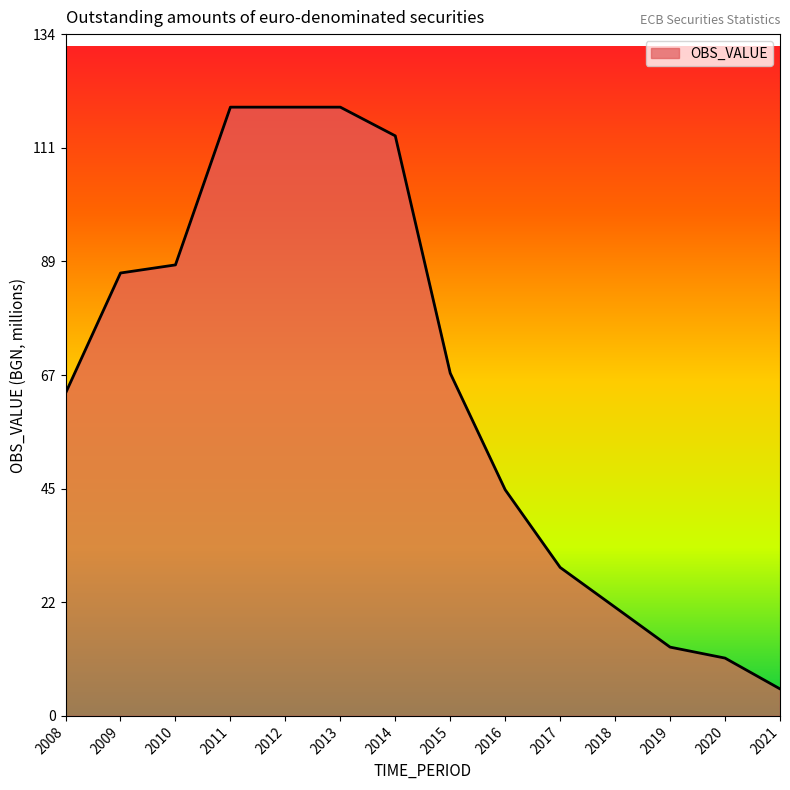

The value at 2018 is 21.3. True or false?

True